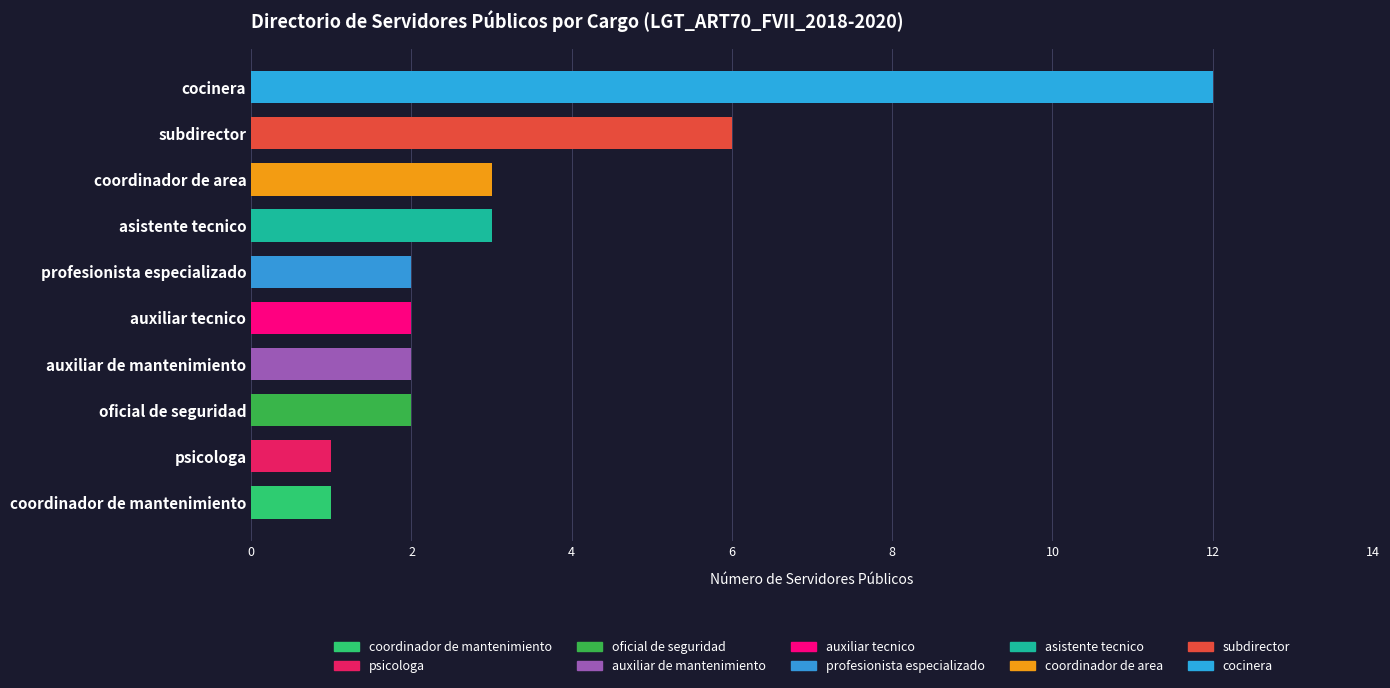

Reading top to bottom, extract all data points from this chart.

12	6	3	3	2	2	2	2	1	1